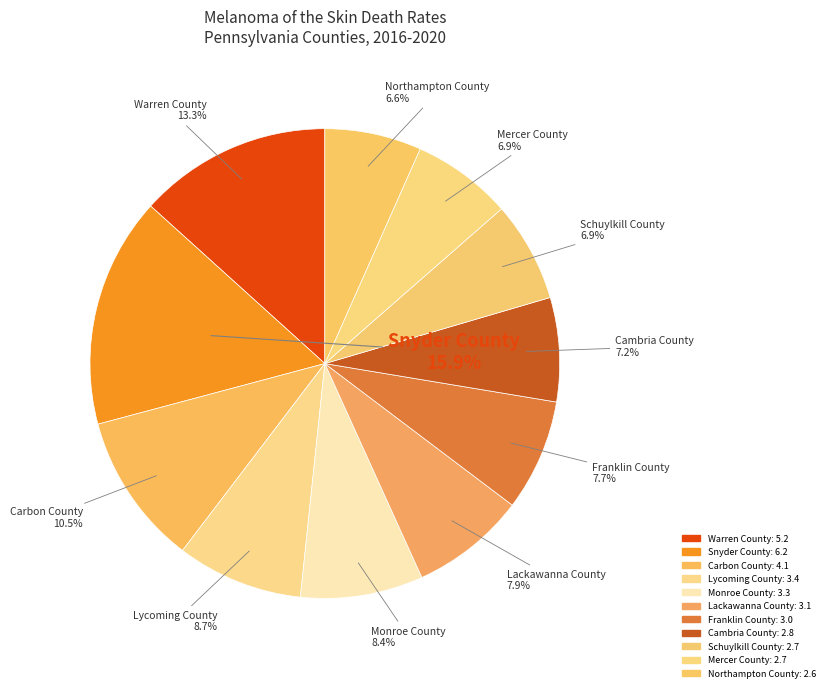

To the nearest percent, what is the difference between the largest and smallest slice percentages?

9%